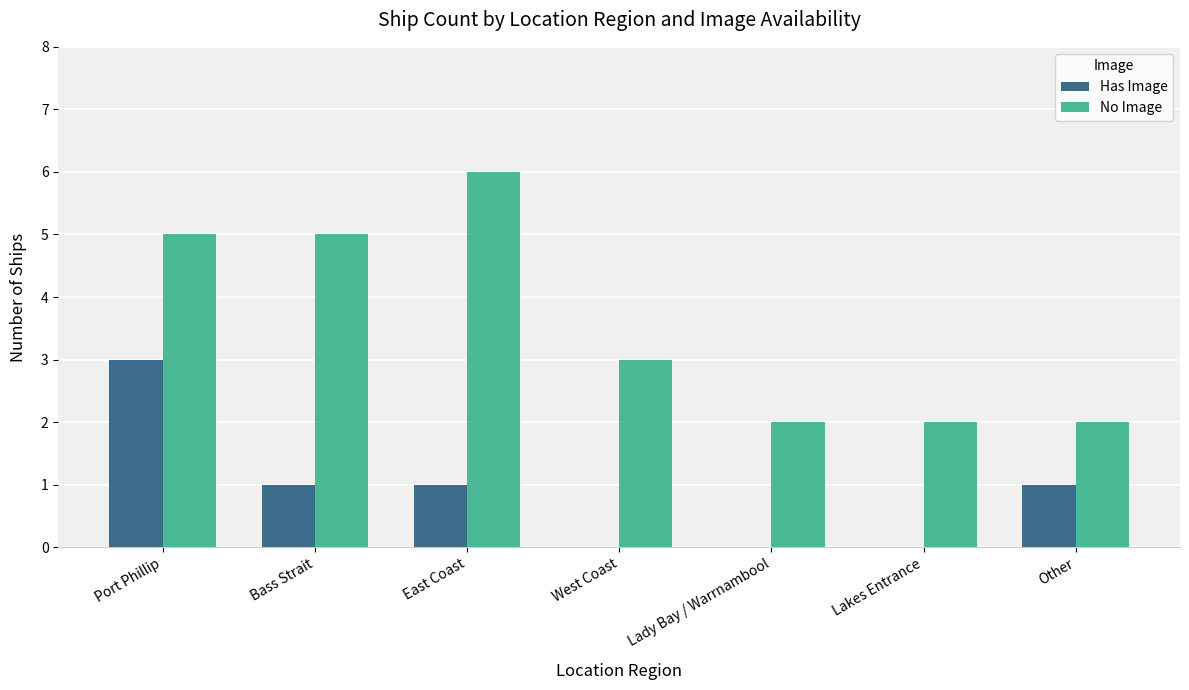

What is the total value across all series at Bass Strait?

6